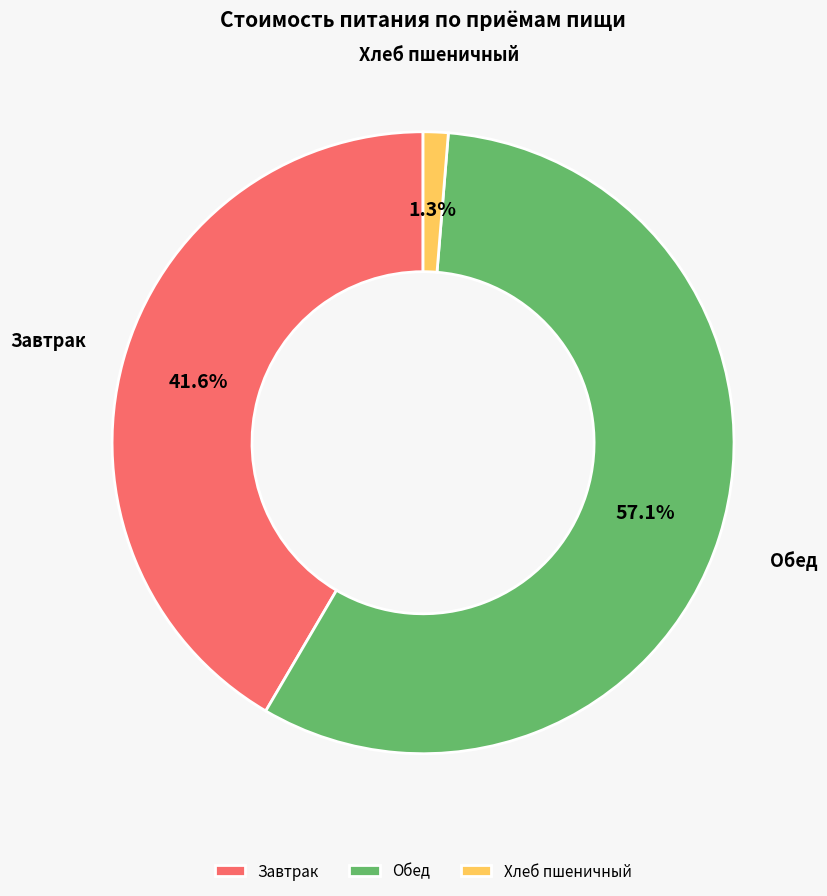

Between Завтрак and Обед, which is larger?

Обед